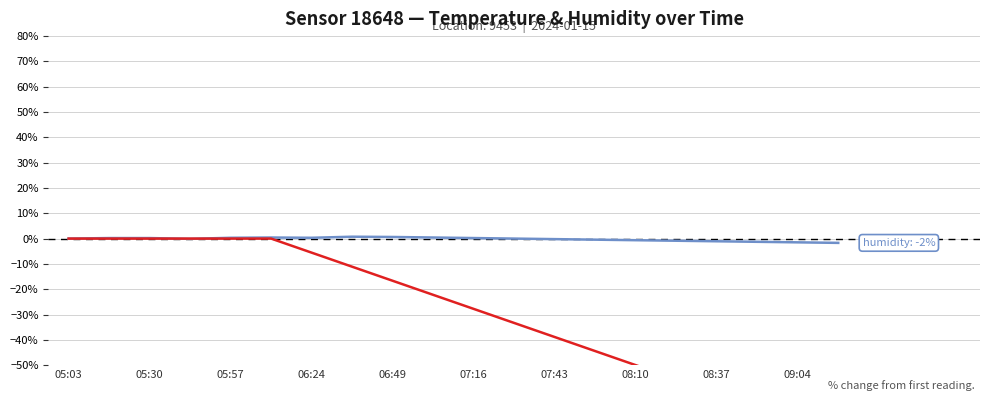

How many interior local valleys does the humidity series have?

2